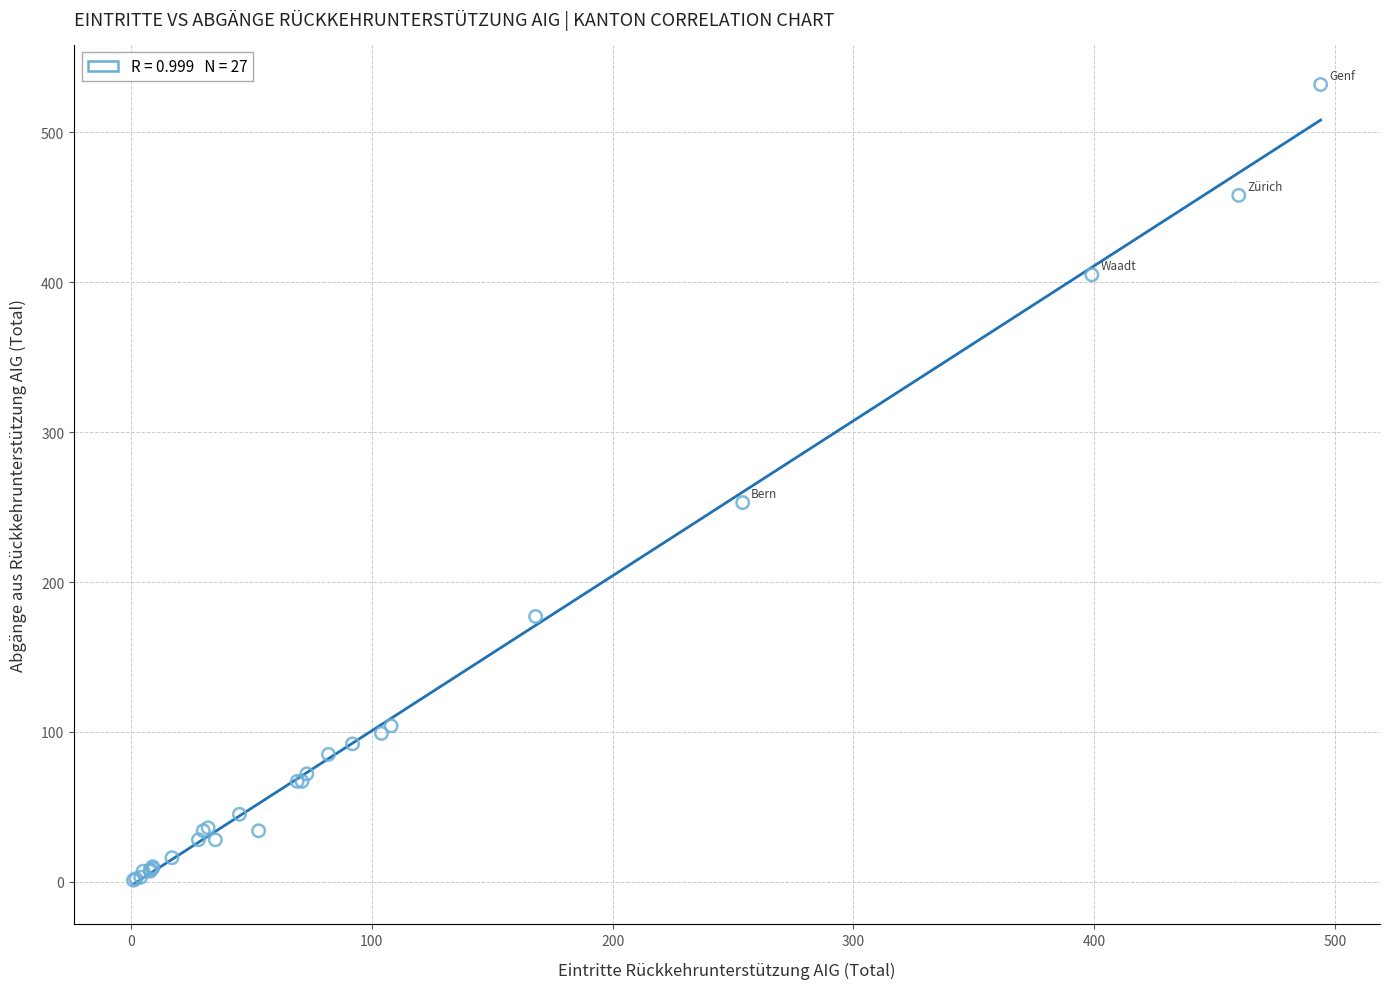

What Y value in the scatter plot is closest to 266?

253